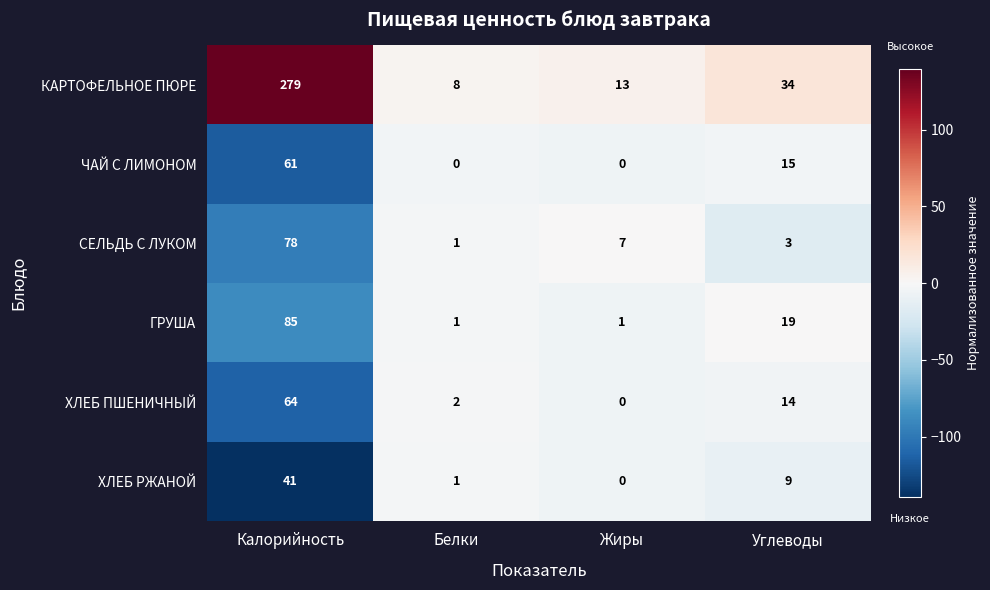

At which category is the sum across all series the highest?

Калорийность